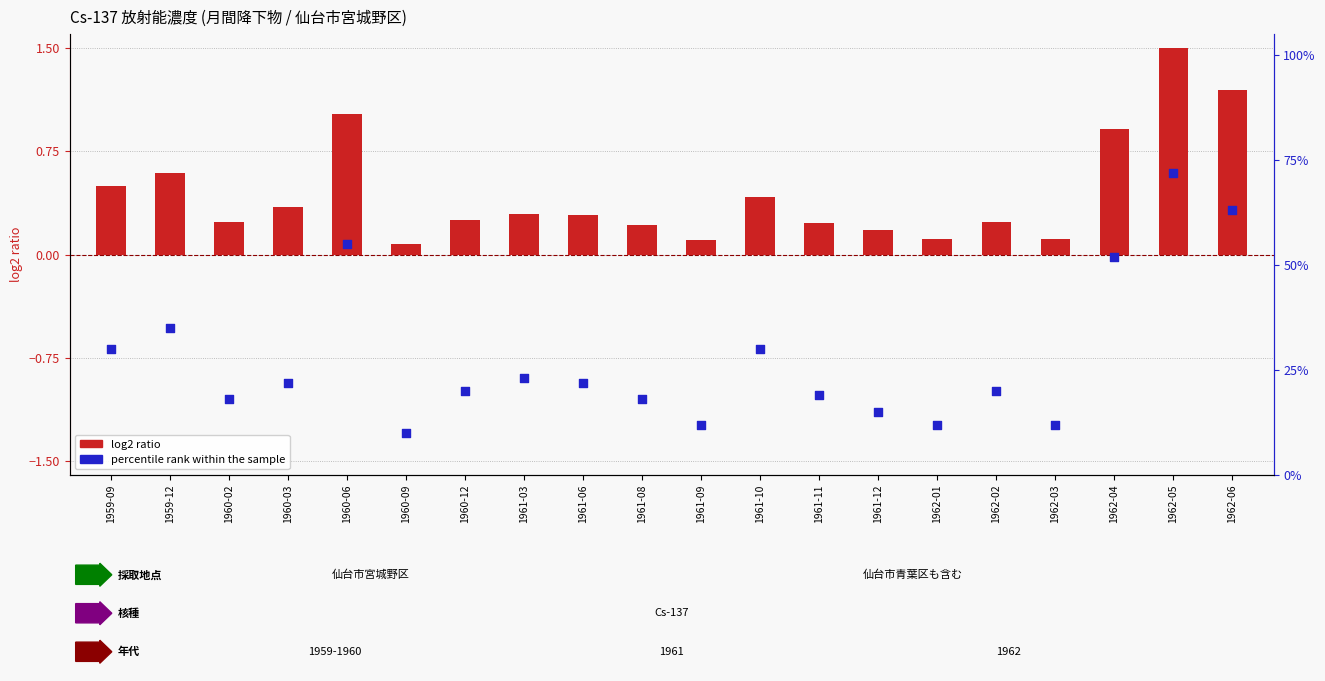

At how many categories does at least one series exceed 26?

7